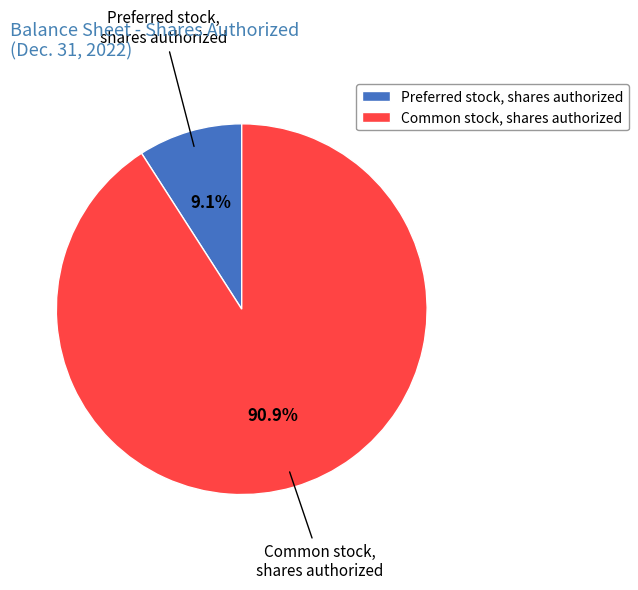

To the nearest percent, what is the difference between the Preferred stock, shares authorized and Common stock, shares authorized slice percentages?

82%